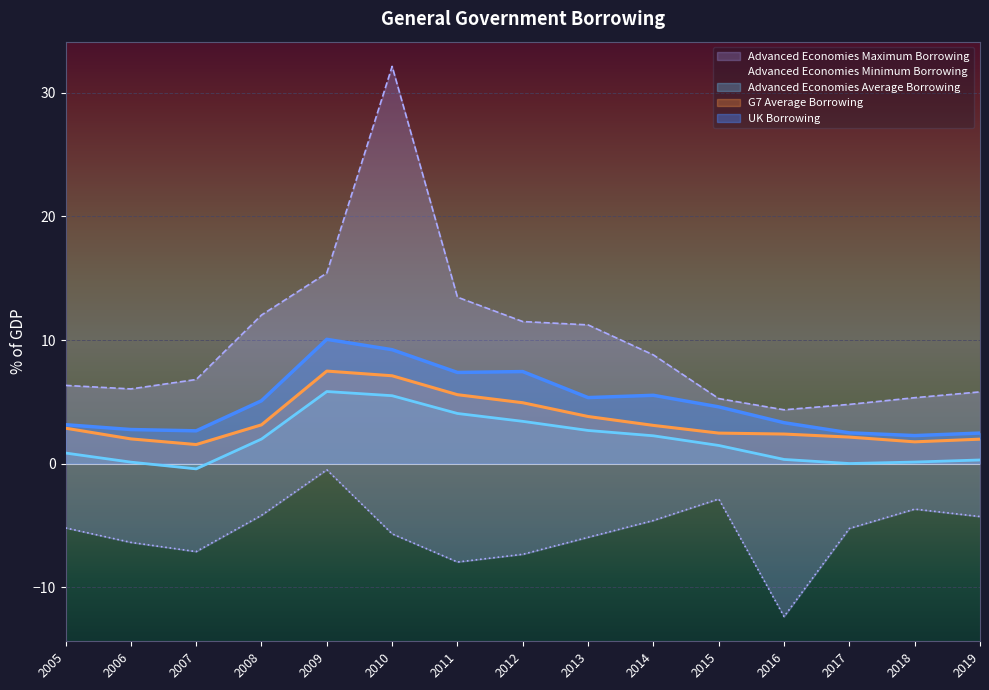

Is it true that UK Borrowing equals 5.5 at 2016?

False